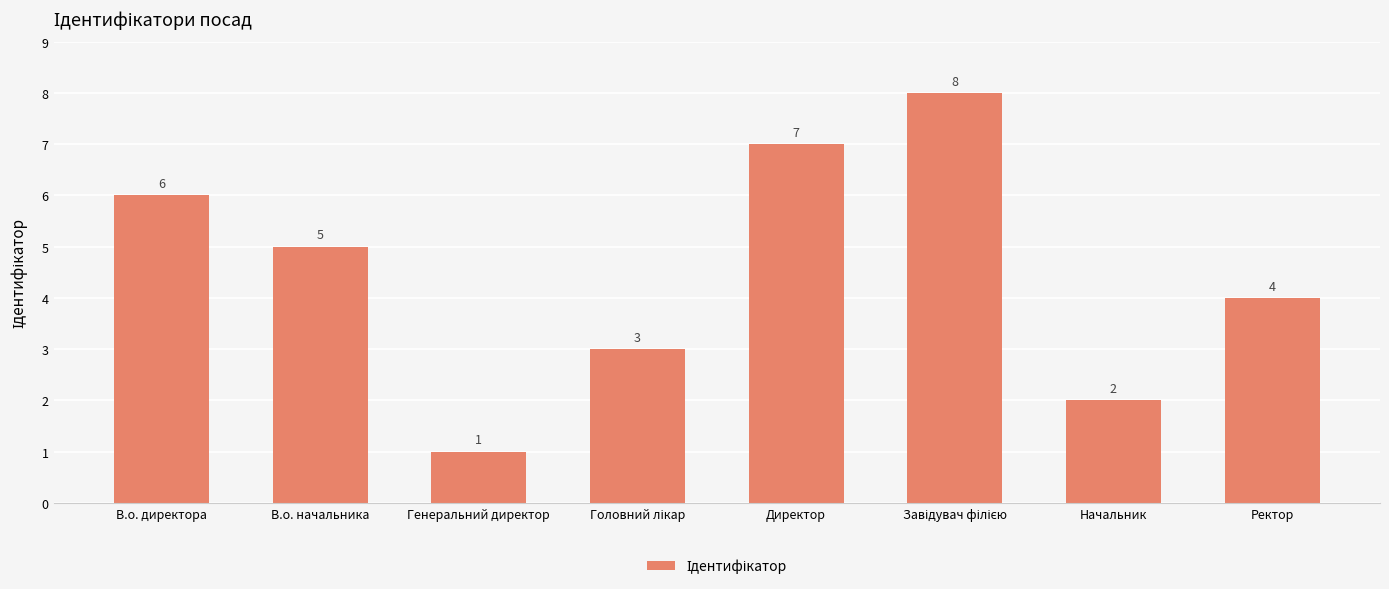

Read the value at Директор.

7